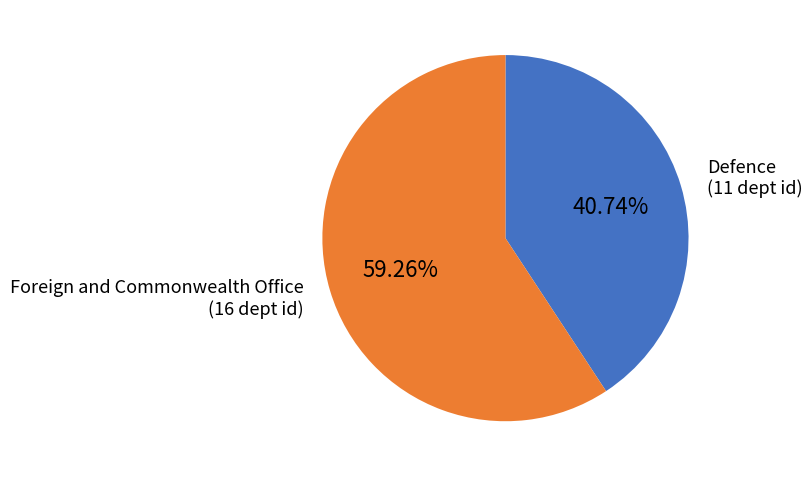

Which slice represents more than half of the pie?

Foreign and Commonwealth Office